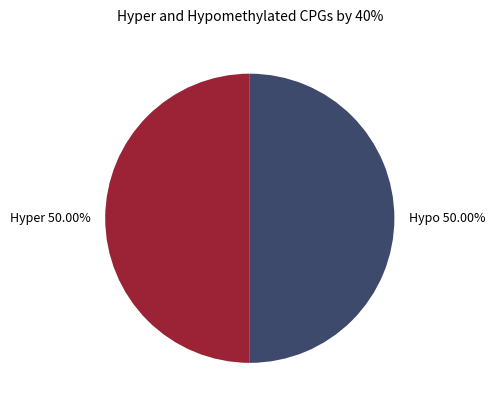

Is the sum of Hypo and Hyper greater than half?

Yes